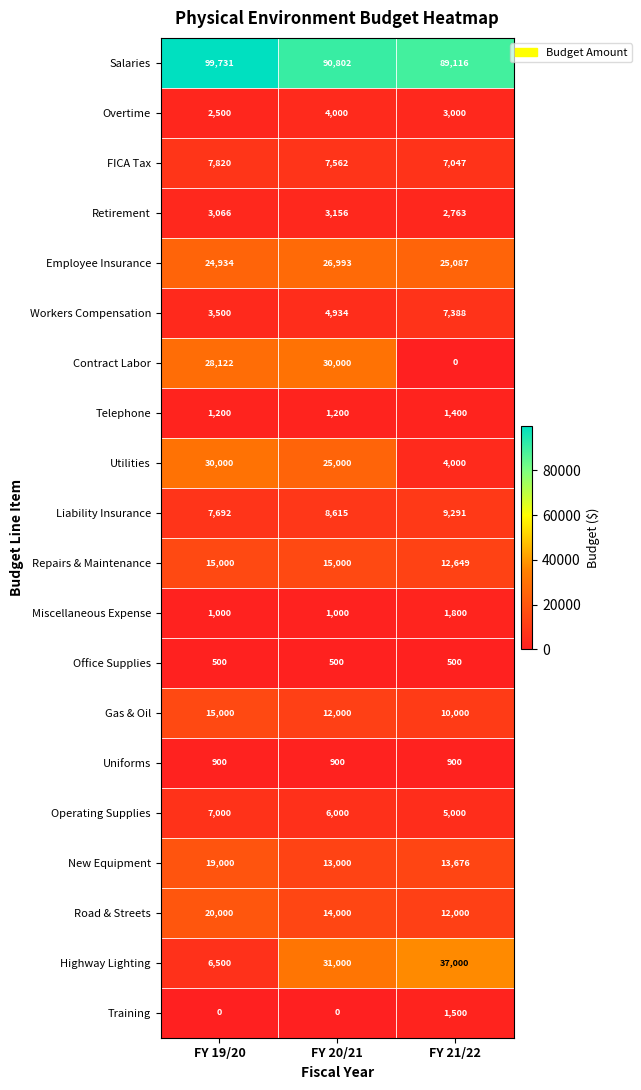

What is the spread (max minus min) of values at FY 19/20?

99731